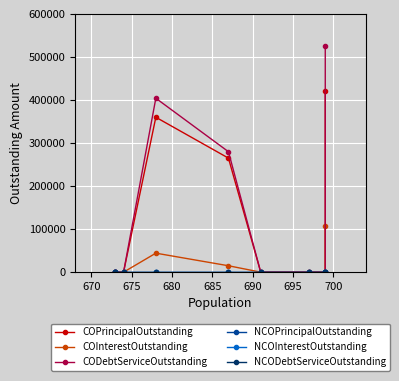

List the series in order of their peak value, highest first.

CODebtServiceOutstanding, COPrincipalOutstanding, COInterestOutstanding, NCOPrincipalOutstanding, NCOInterestOutstanding, NCODebtServiceOutstanding